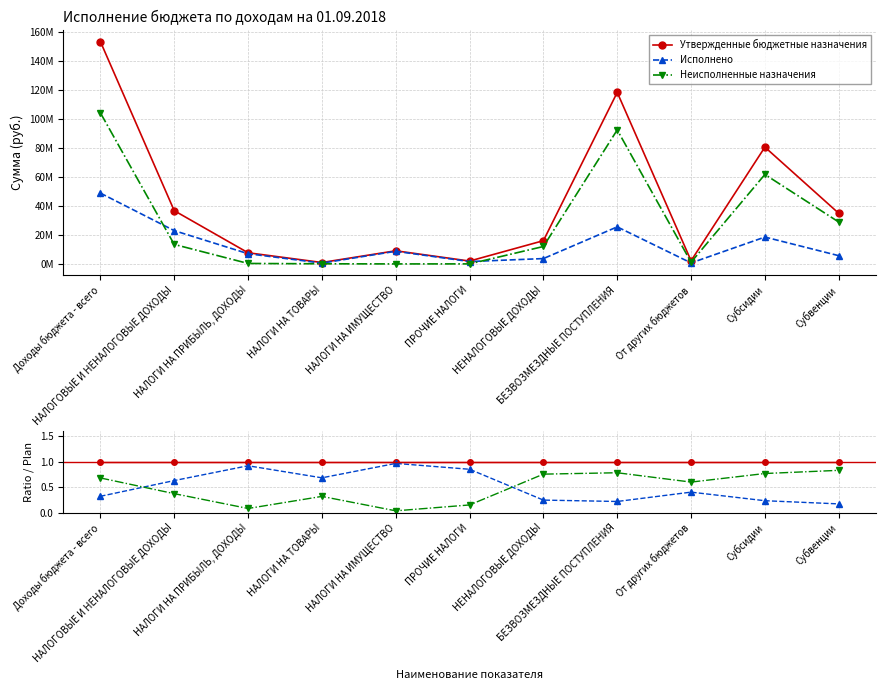

True or false: Исполнено and Неисполненные назначения intersect in this chart.

True